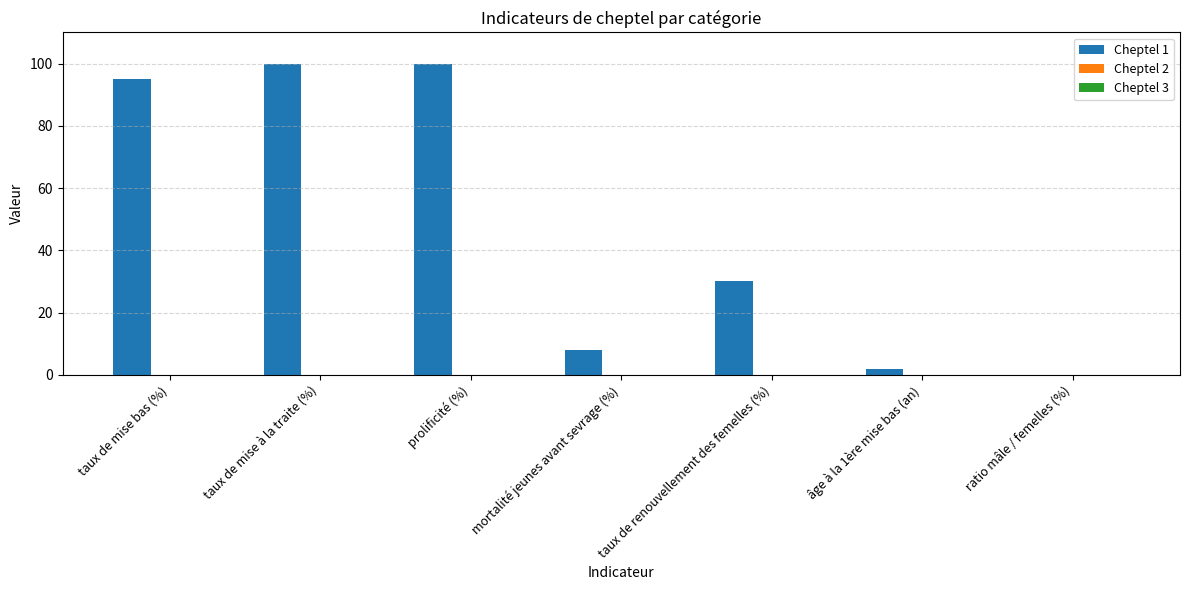

Where is the data nearest to the value 50?

taux de renouvellement des femelles (%)